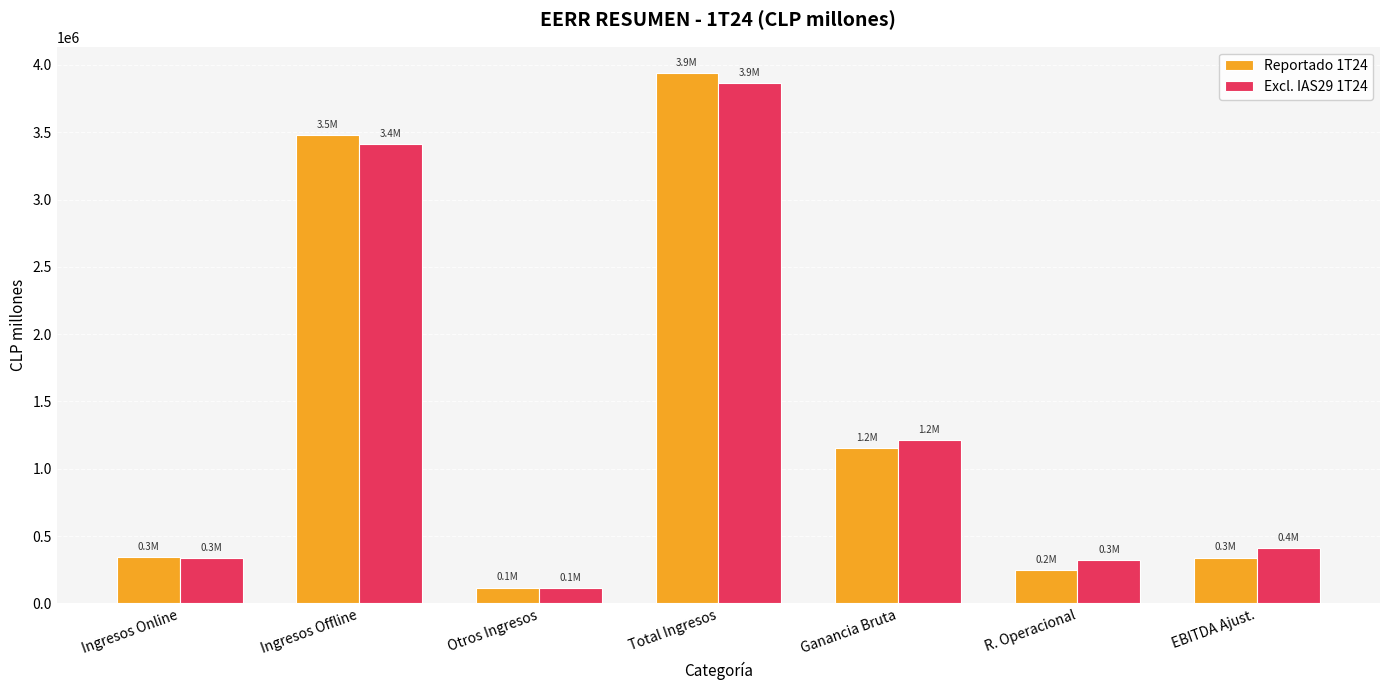

Where is Excl. IAS29 1T24 nearest to the value 1990828?

Ganancia Bruta